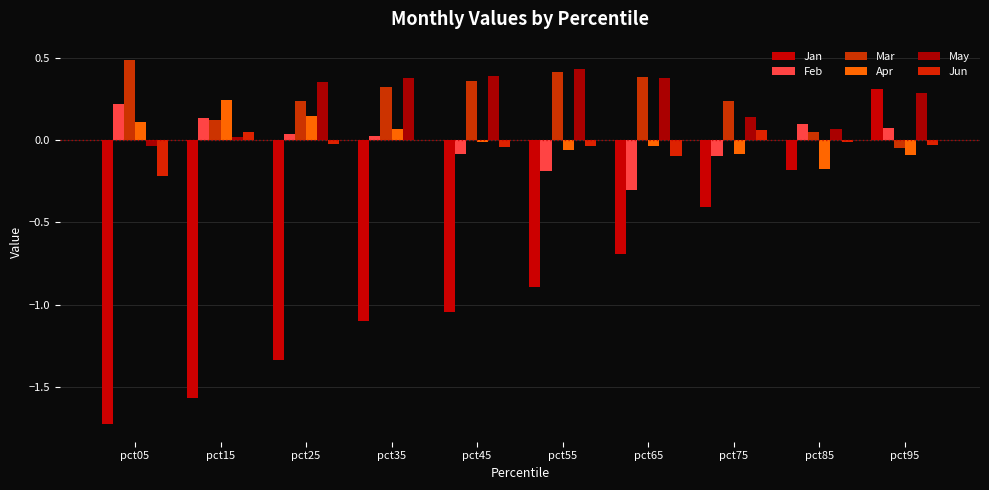

How many data points does each series have?

10